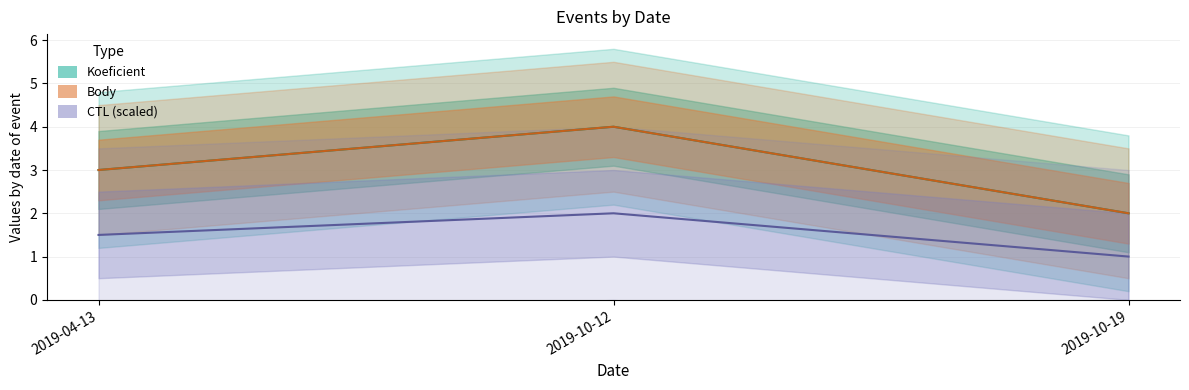

True or false: Koeficient has a value of 3 at 2019-04-13.

True